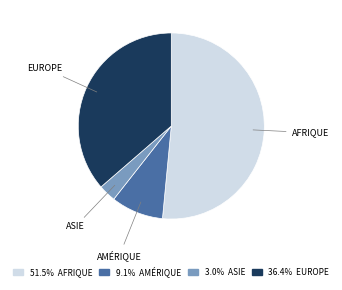

Approximately how many times larger is the value at AFRIQUE compared to EUROPE?

1.4